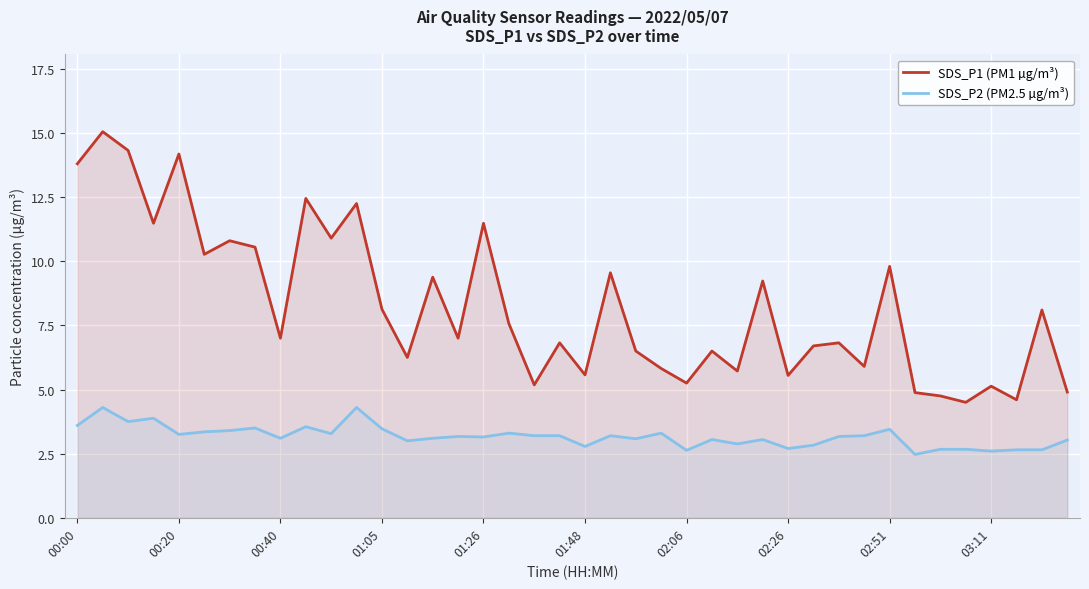

How many lines are shown in the chart?

2